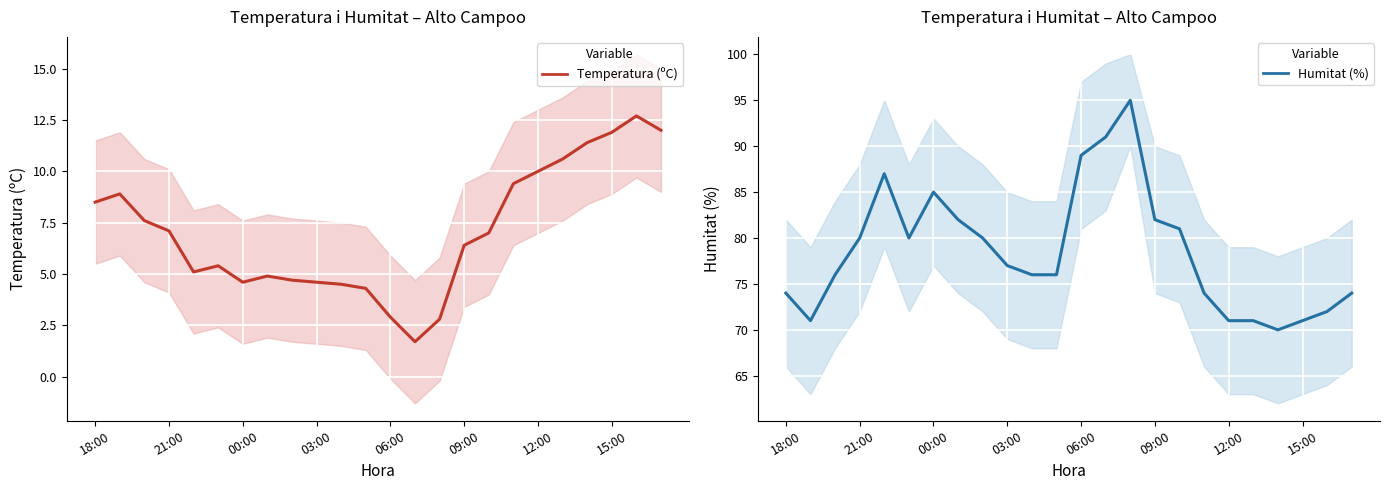

What is the minimum value shown in the chart?

1.7